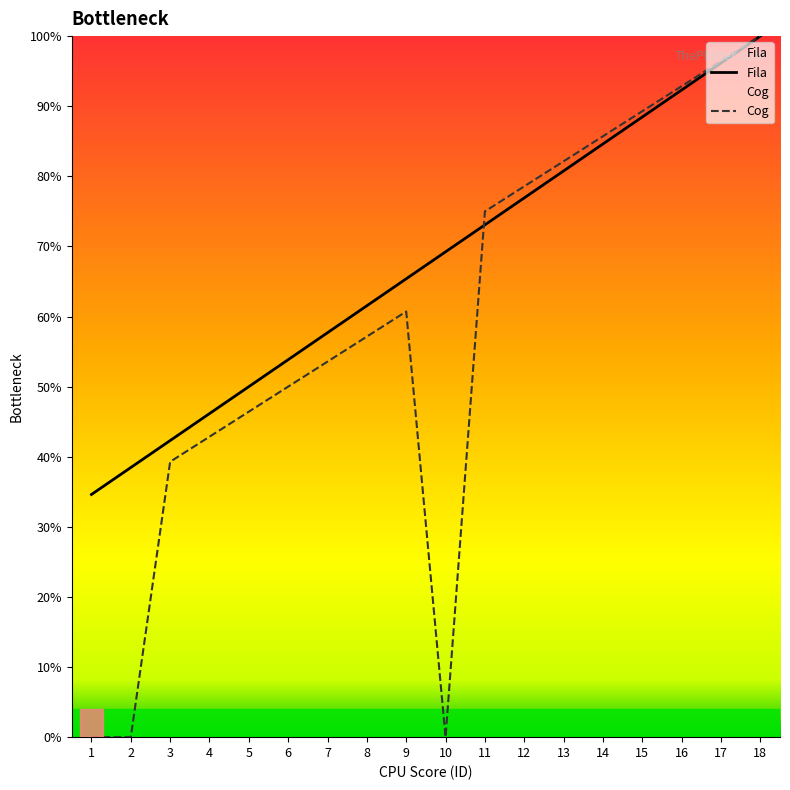

True or false: Fila has a value of 25.8 at 11.

False